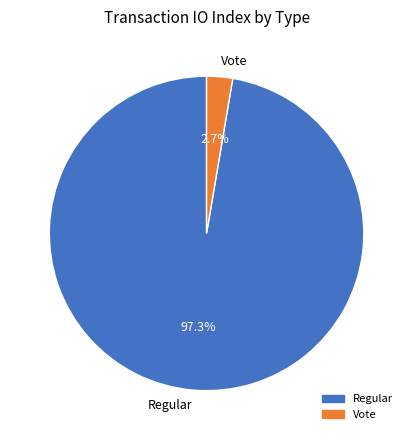

Which slice is the smallest?

Vote